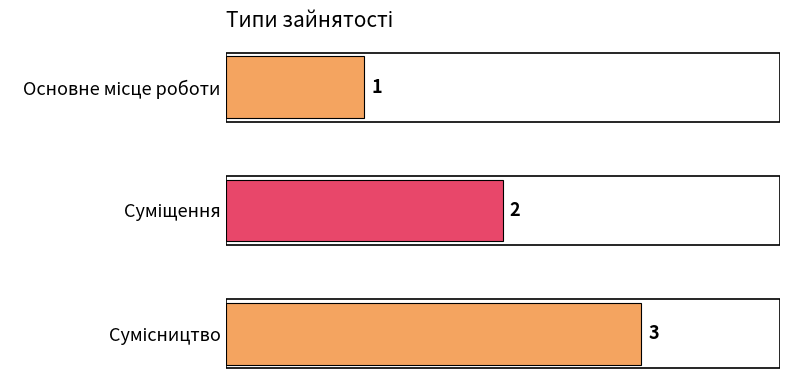

What is the difference between the maximum and second lowest values?

1